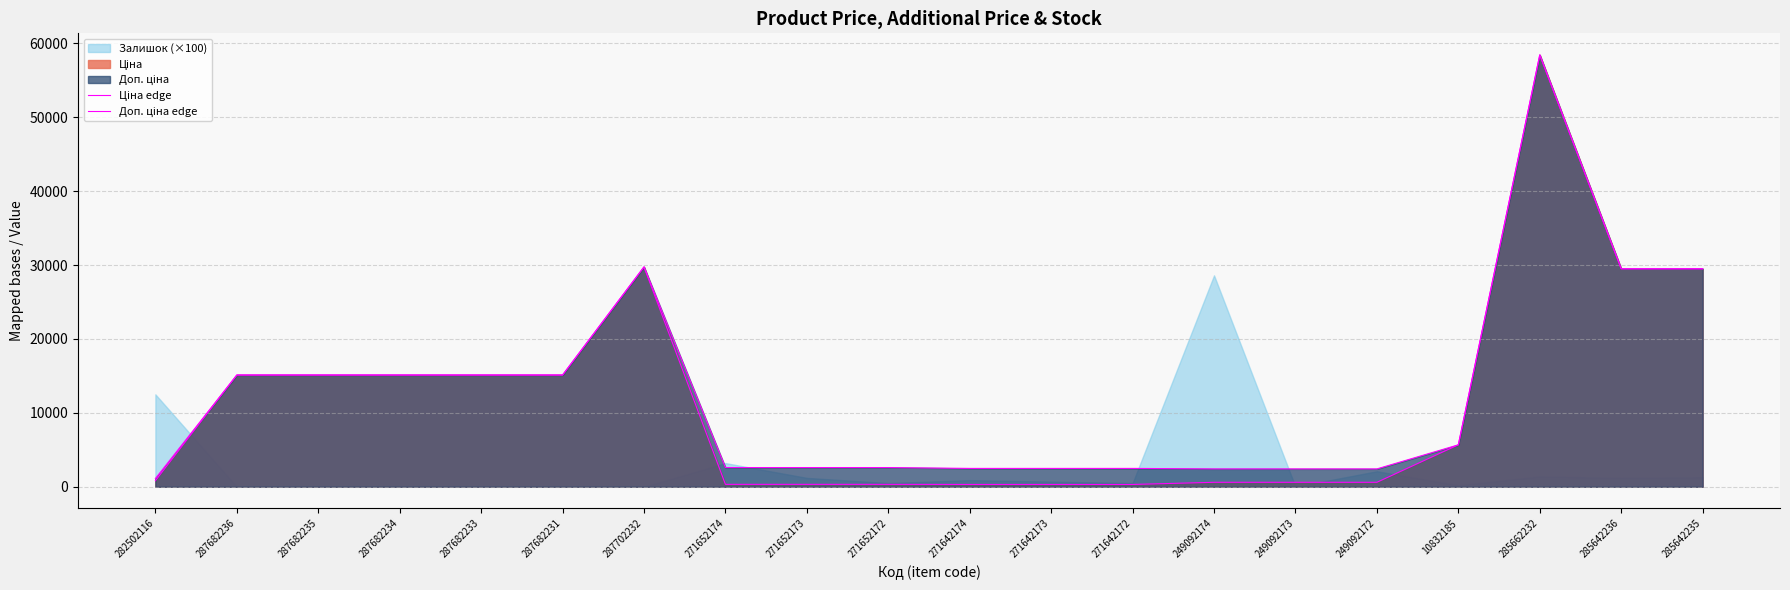

What value does the Ціна edge series have at 282502116?

818.5